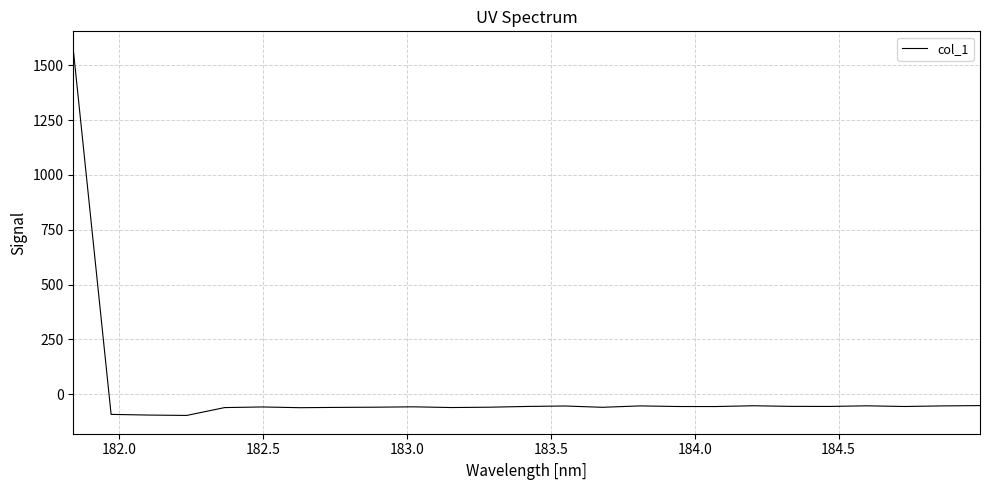

What is the difference between the maximum and minimum values?

1668.7